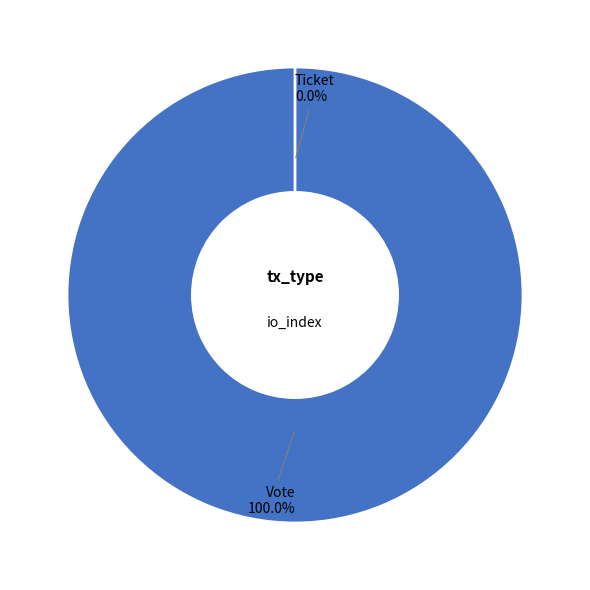

Which slice represents more than half of the pie?

Vote